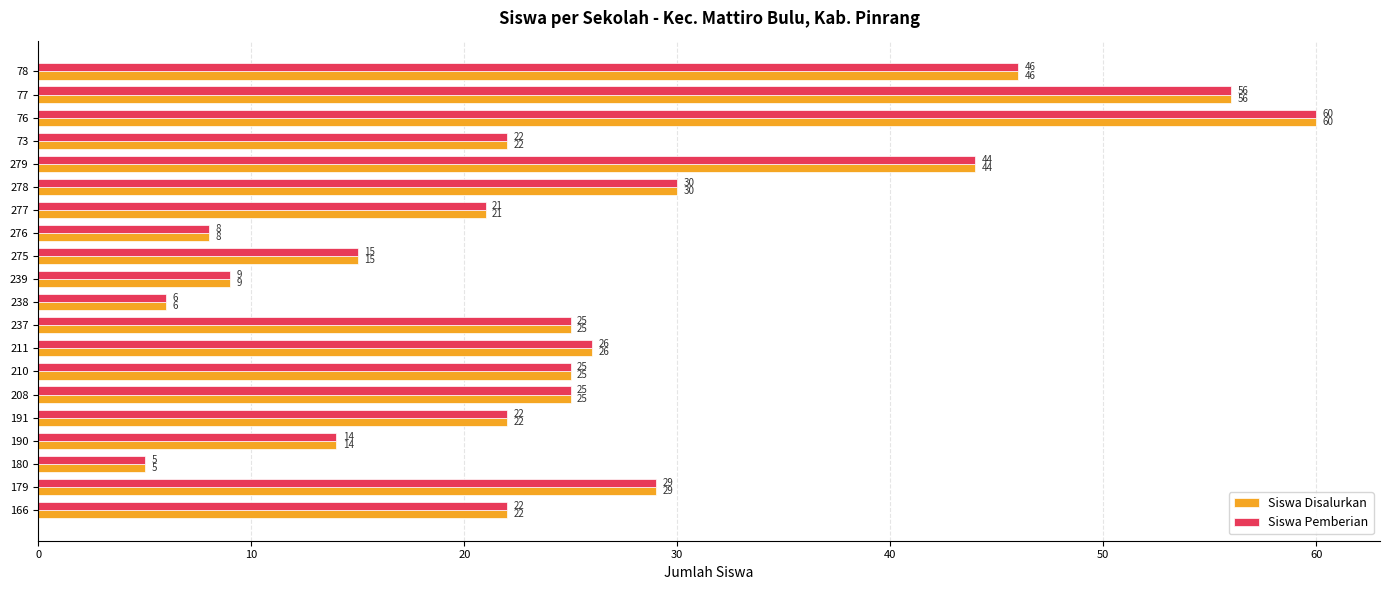

Read the Siswa Disalurkan value at 191.

22